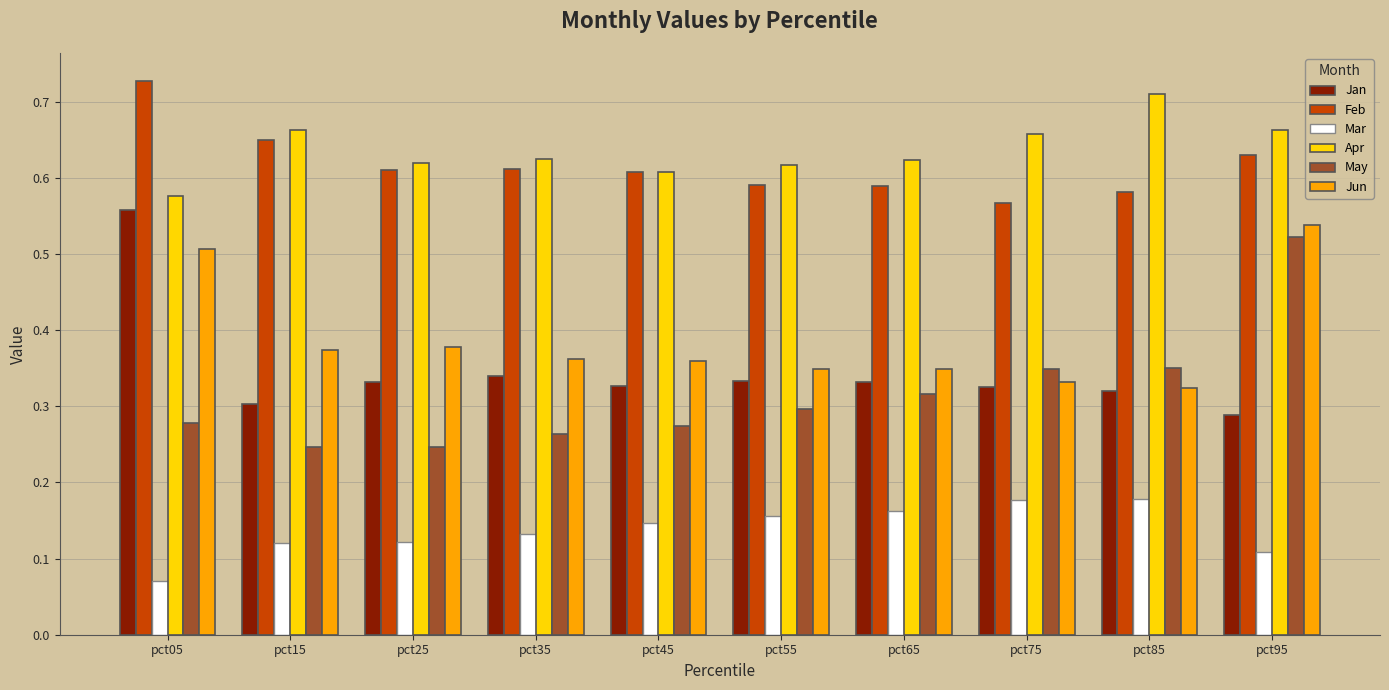

Between pct45 and pct85, which series saw the biggest shift?

Apr